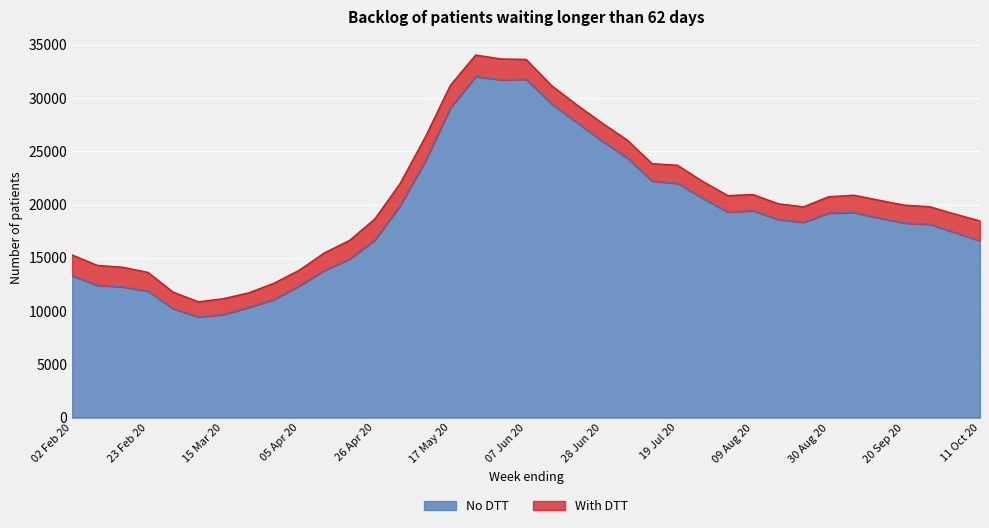

Where is the first local maximum?

24 May 20